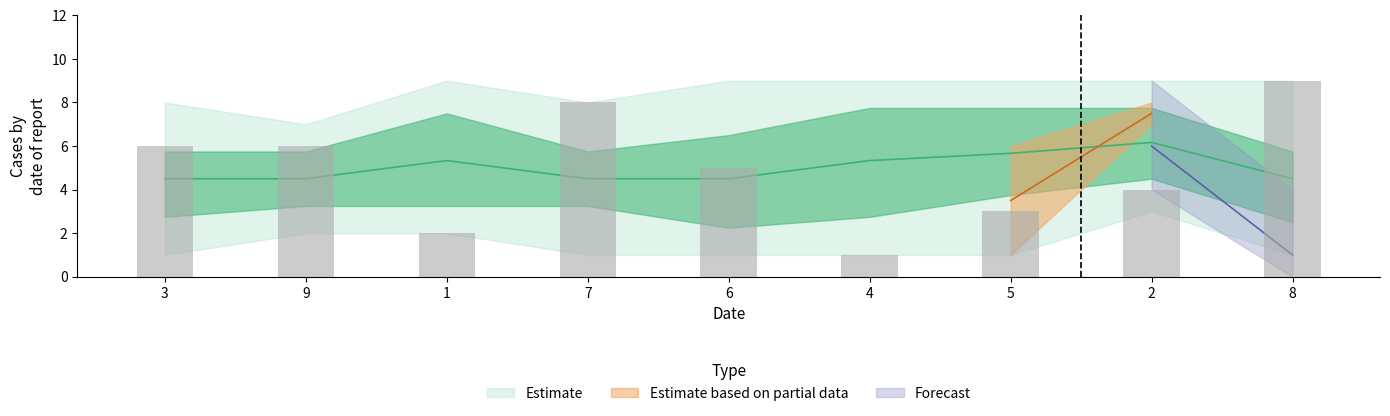

What is the difference between the second highest and second lowest values in the col_2 series?

6